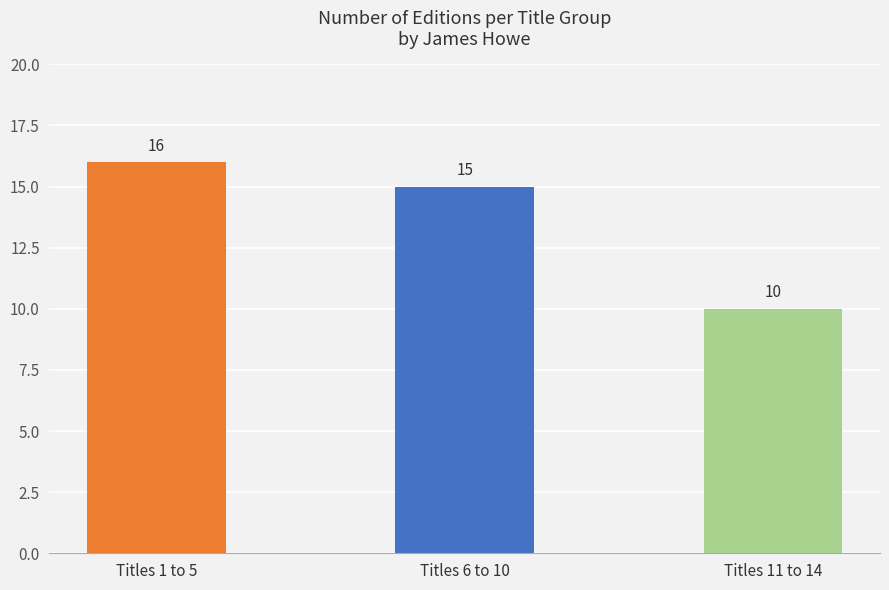

What is the value of the 2nd bar from the left?

15